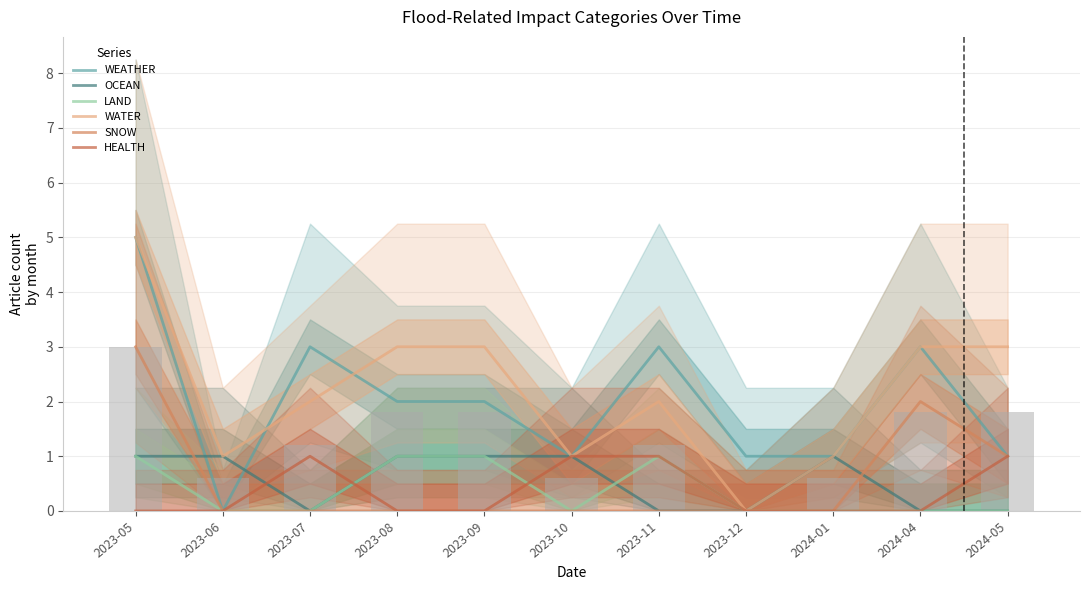

What is the label of the 1st bar from the right?

2024-05